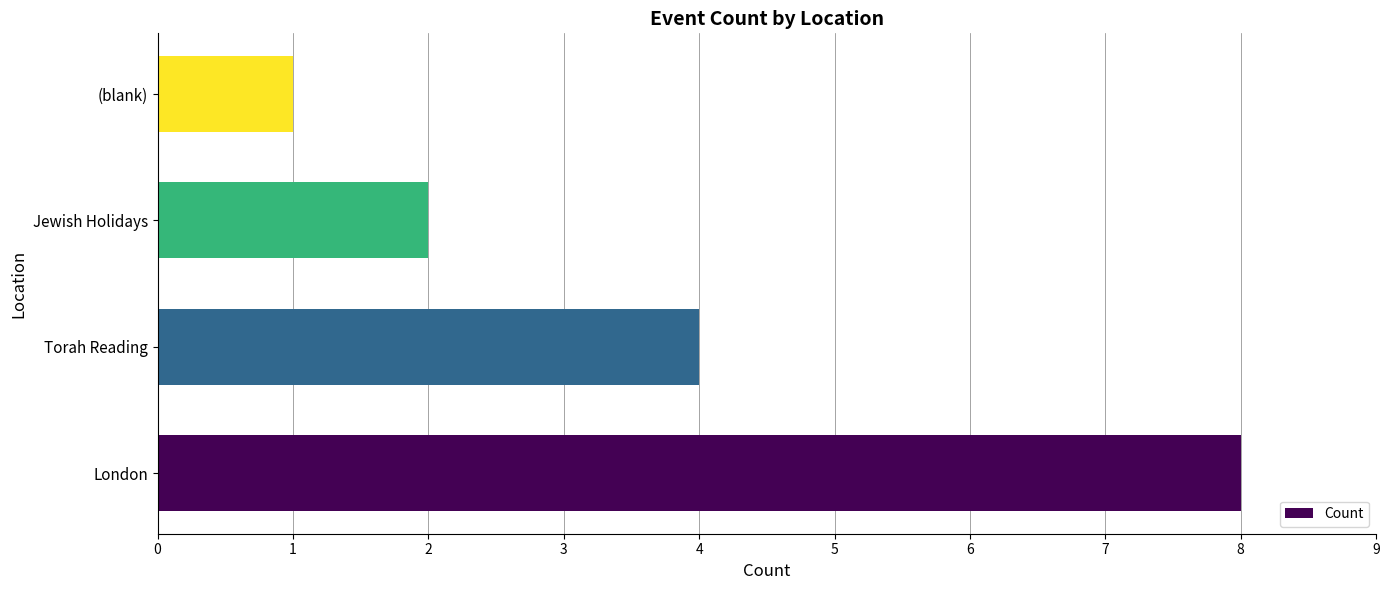

True or false: the data shows 2 at Jewish Holidays.

True